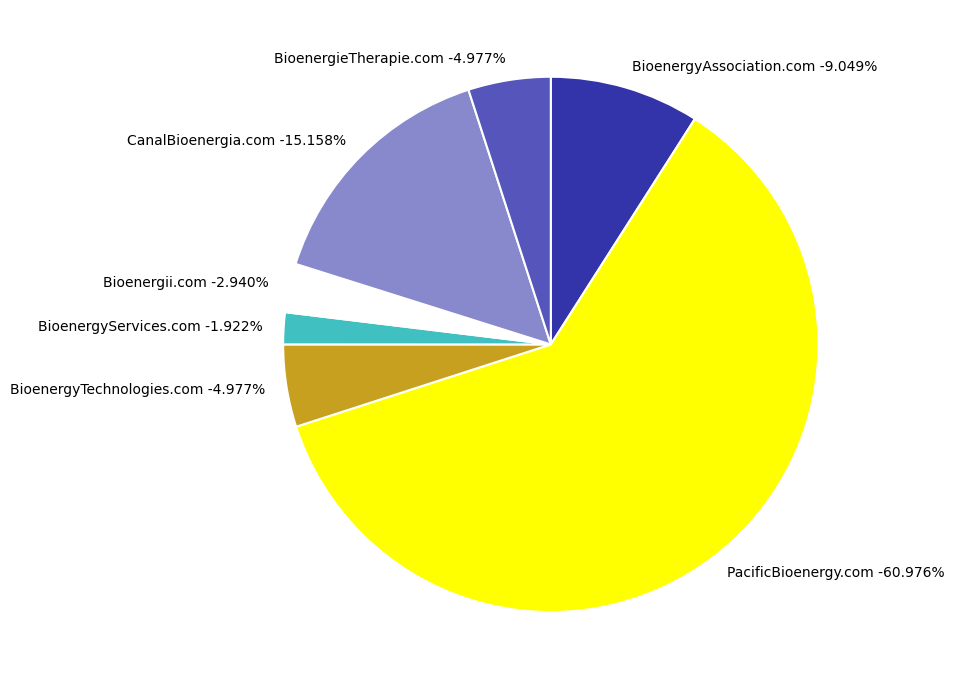

Does PacificBioenergy.com account for over 50% of the chart?

Yes